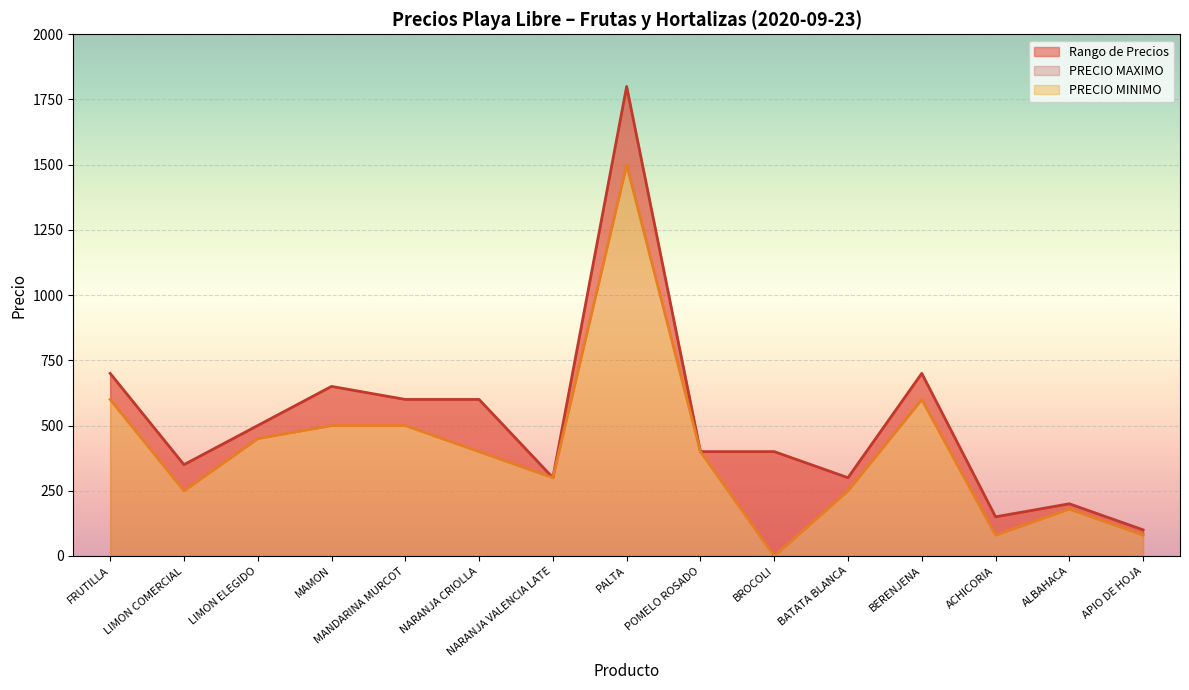

Rank the series by their maximum value, from highest to lowest.

PRECIO MAXIMO line, PRECIO MINIMO line